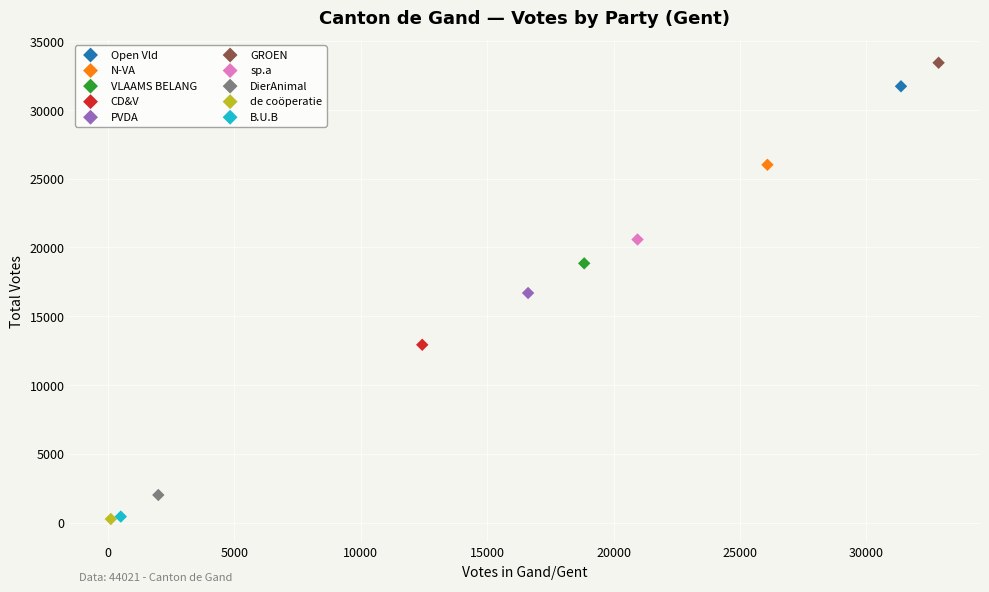

What are all the series names shown in the legend?

Open Vld, N-VA, VLAAMS BELANG, CD&V, PVDA, GROEN, sp.a, DierAnimal, de coöperatie, B.U.B